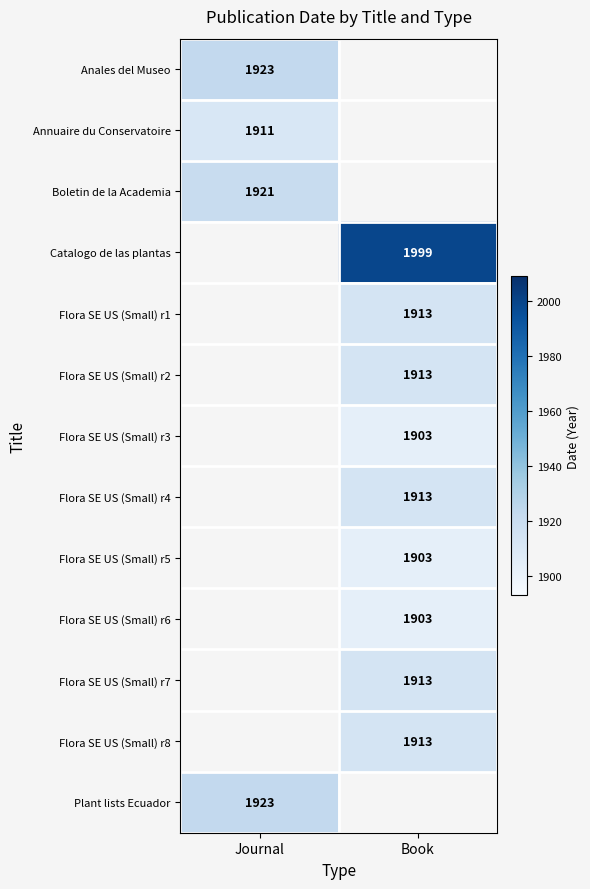

How many data points does each series have?

2